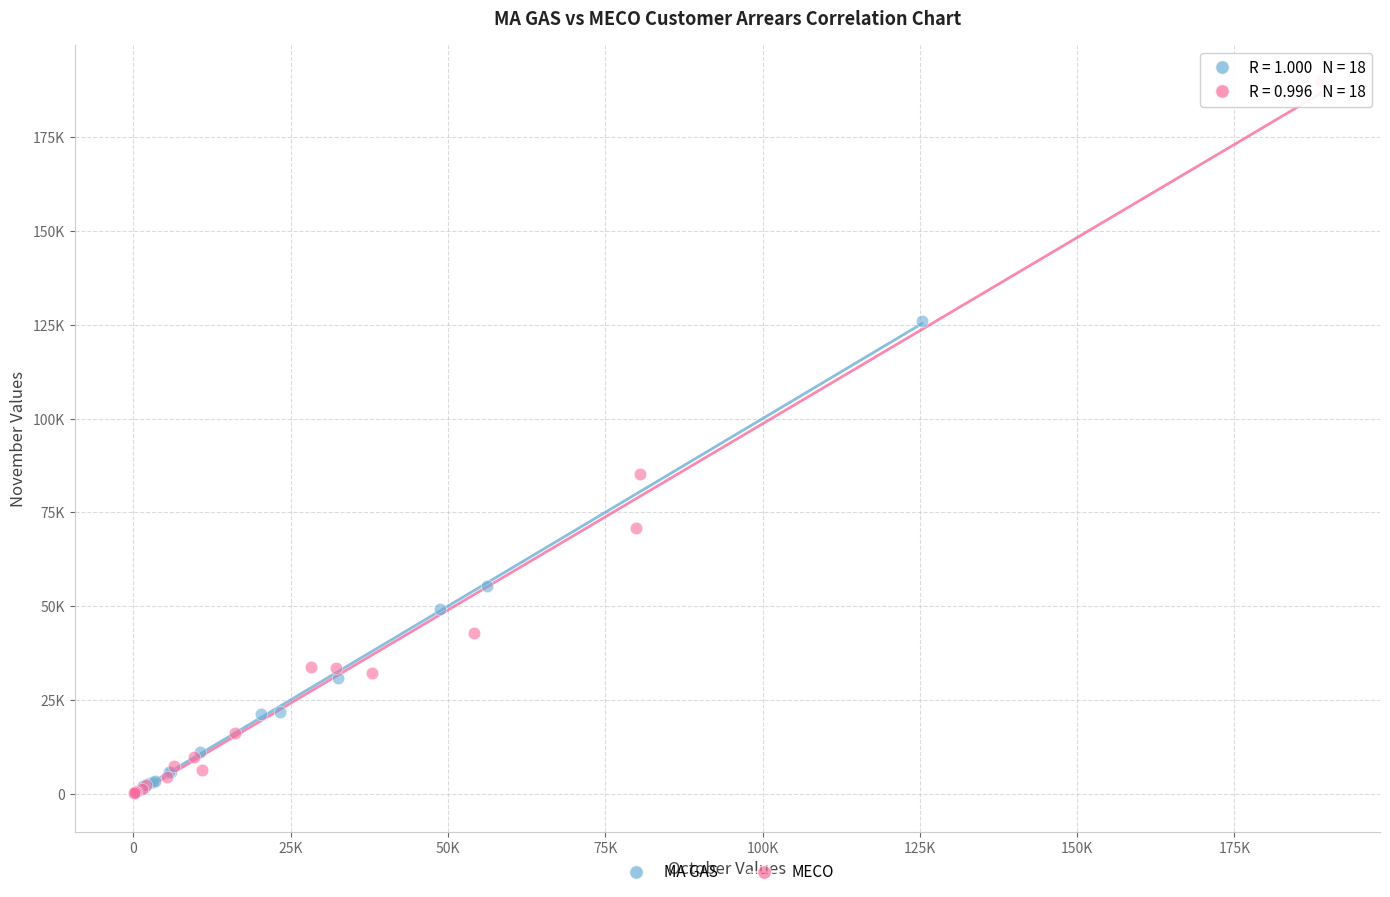

Which series has the largest Y range (max minus min)?

MECO